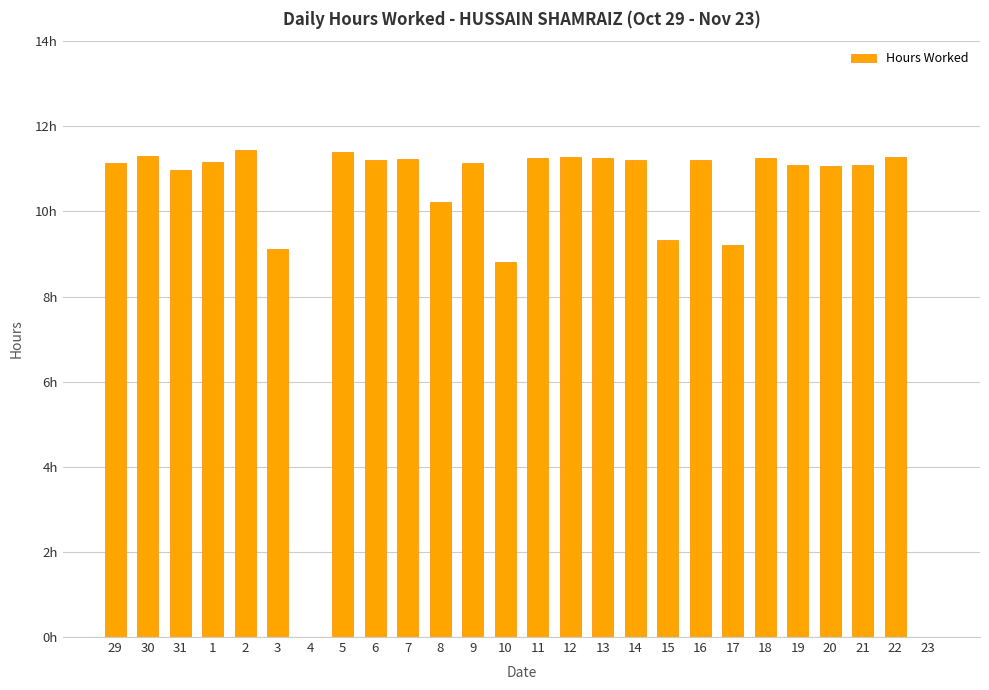

What is the average value?

10.0